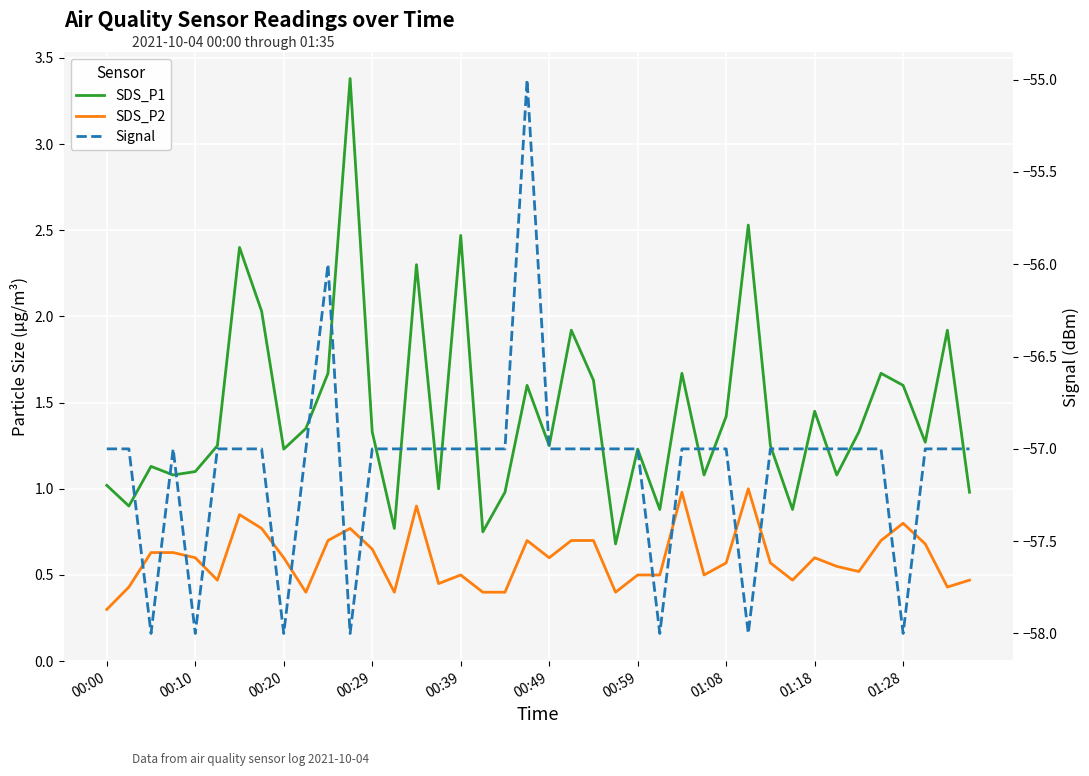

At 37, list the series in order from smallest to largest.

Signal, SDS_P2, SDS_P1